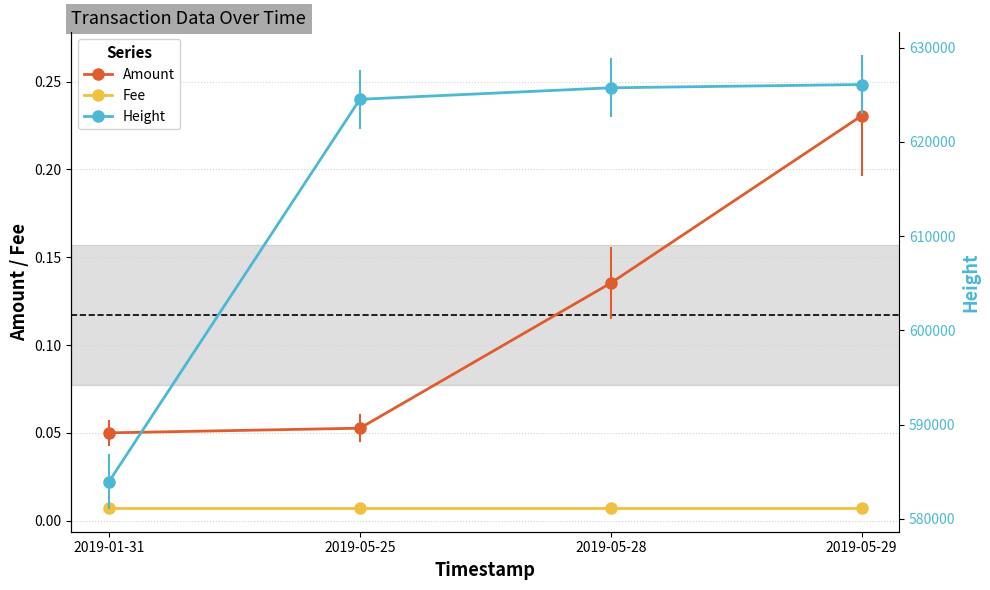

At which category does the chart reach its peak across all series?

2019-05-29